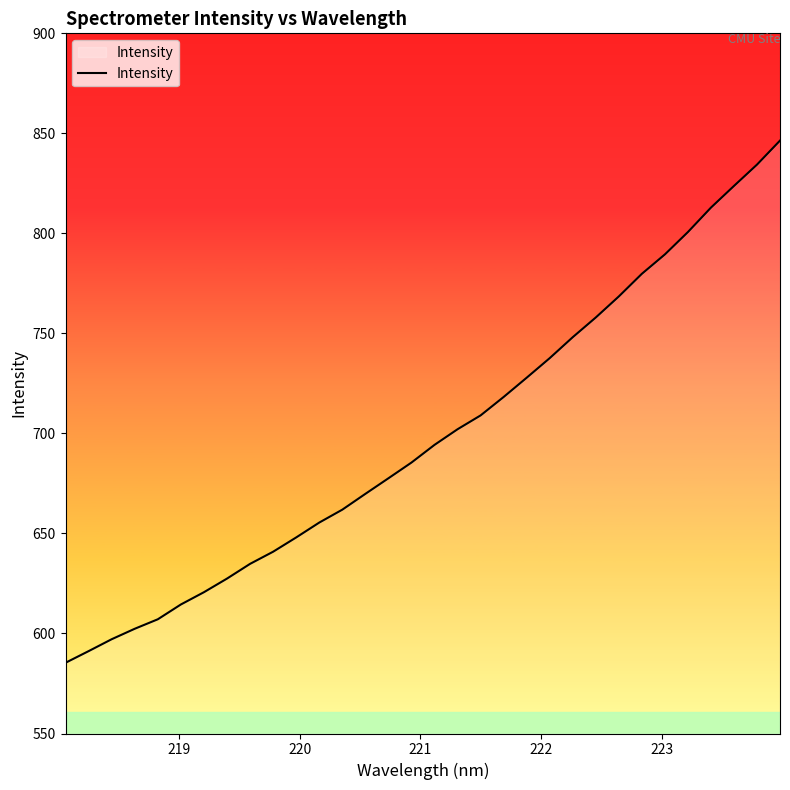

What is the greatest value displayed?

846.4